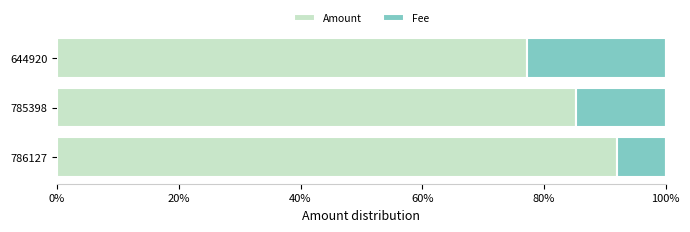

Rank the categories by Amount value from highest to lowest.

786127, 785398, 644920